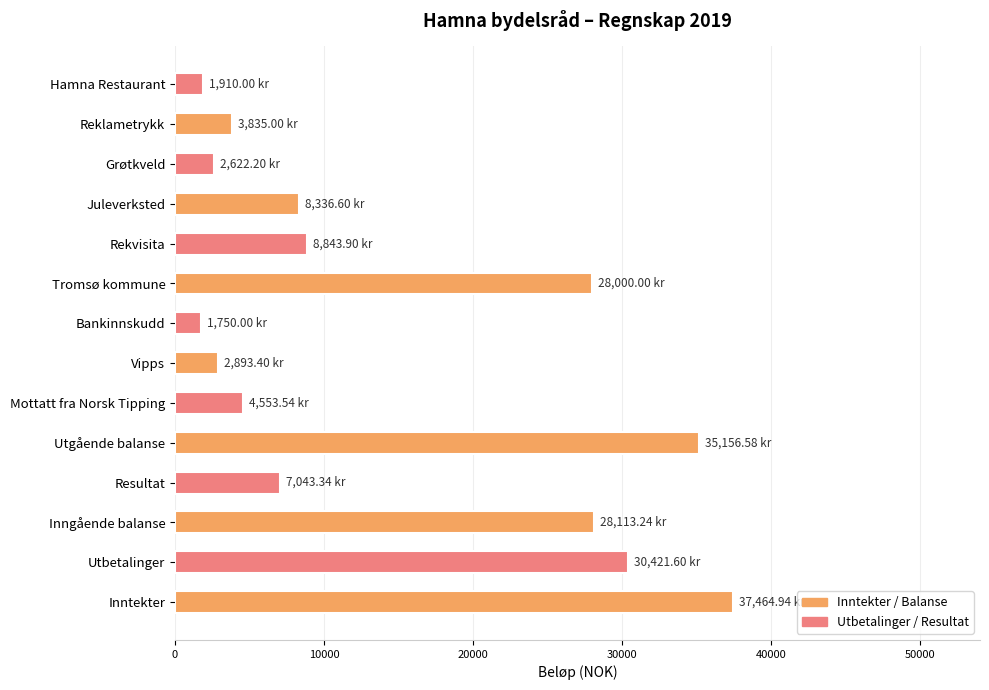

What is the change in value from Inntekter to Juleverksted?

-29128.3